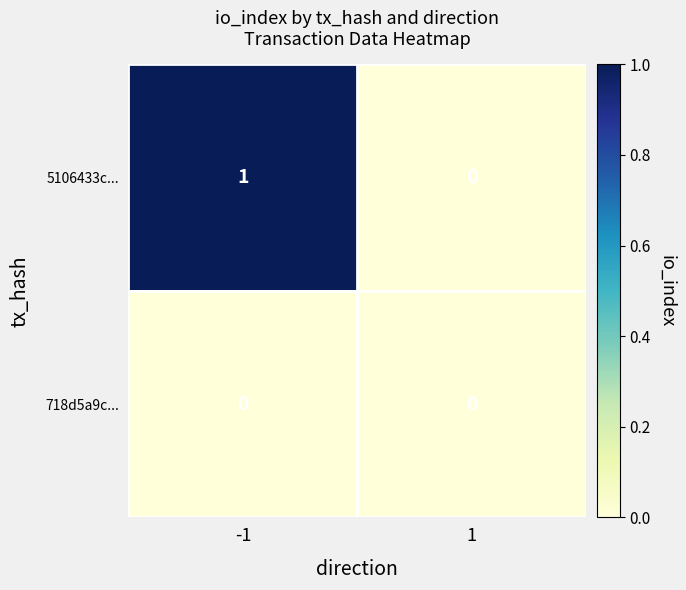

Rank the series at -1 from highest to lowest value.

5106433c..., 718d5a9c...